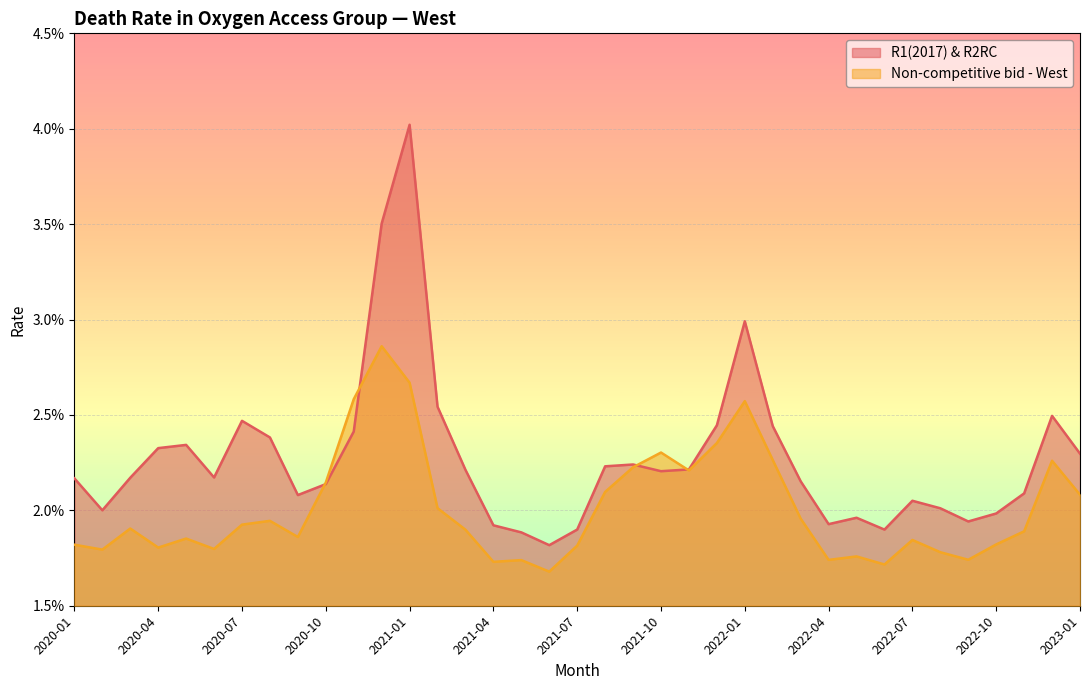

The Non-competitive bid - West series shows 0.0 at 2020-08. True or false?

True